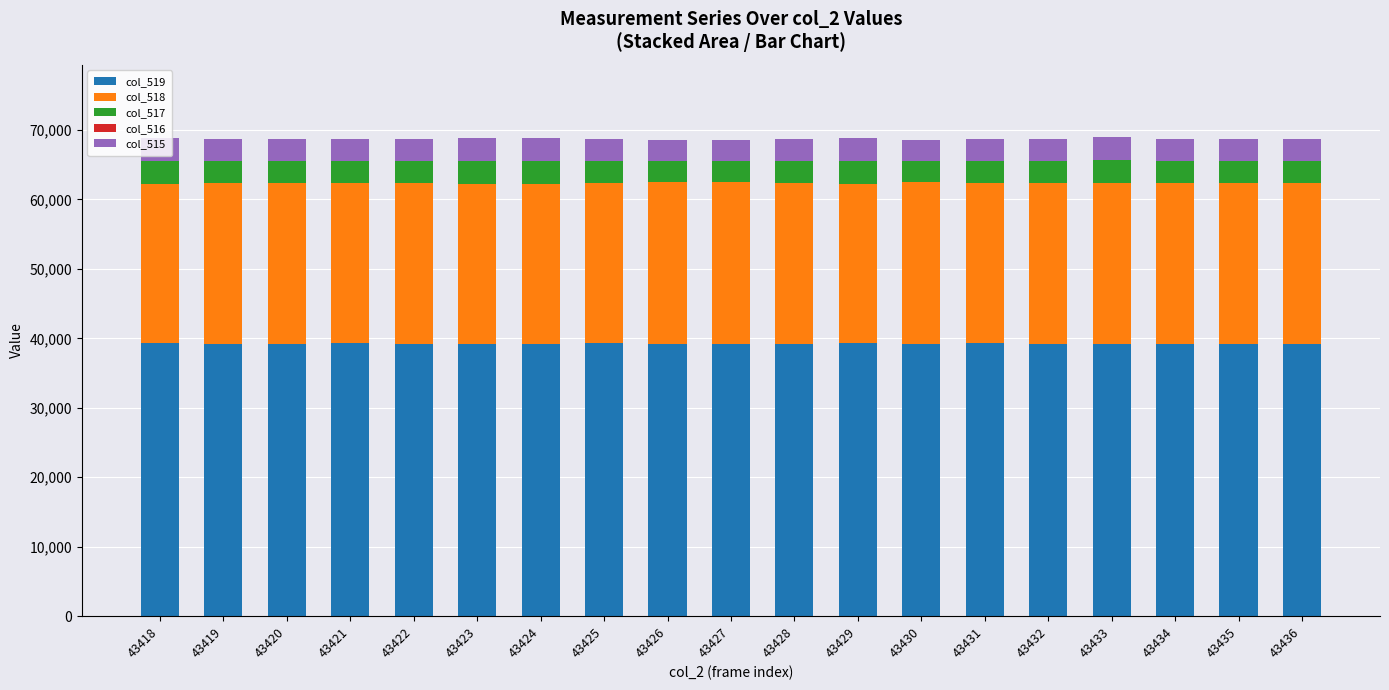

How many data points does each series have?

19